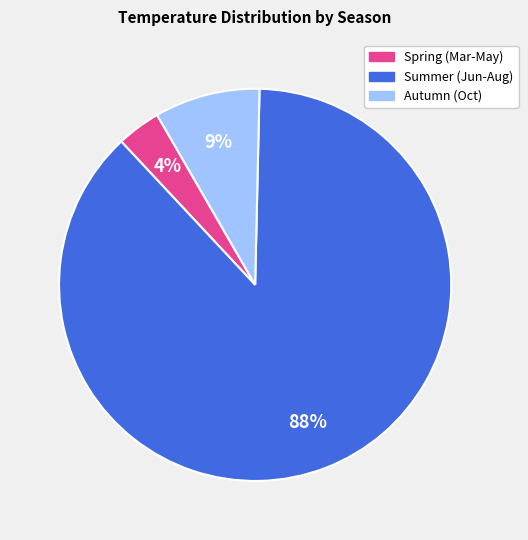

Is there a majority slice in this chart?

Yes